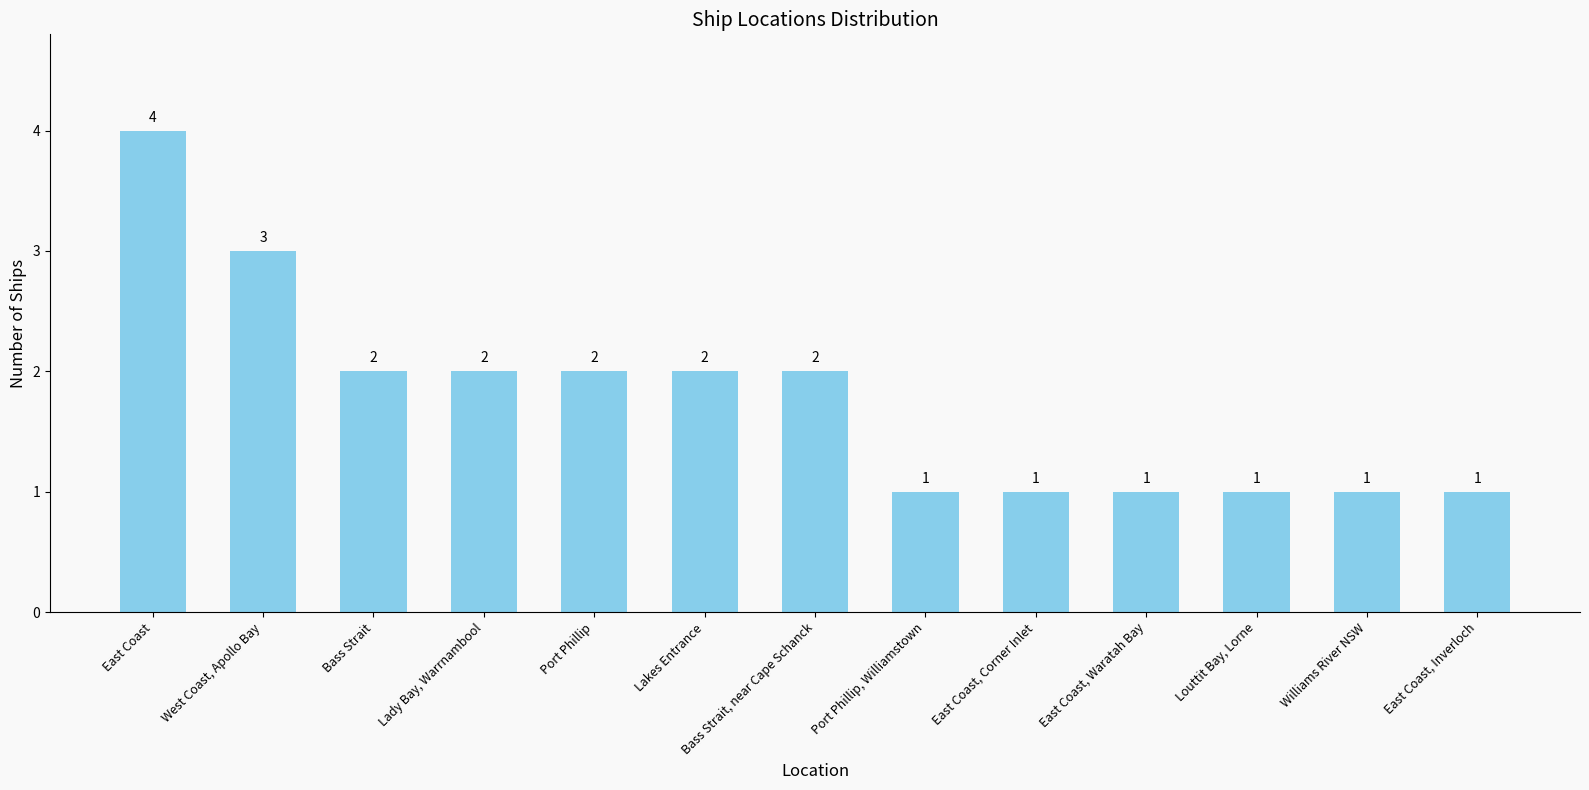

What is the ratio of the value at Port Phillip, Williamstown to the value at East Coast, Corner Inlet?

1.0